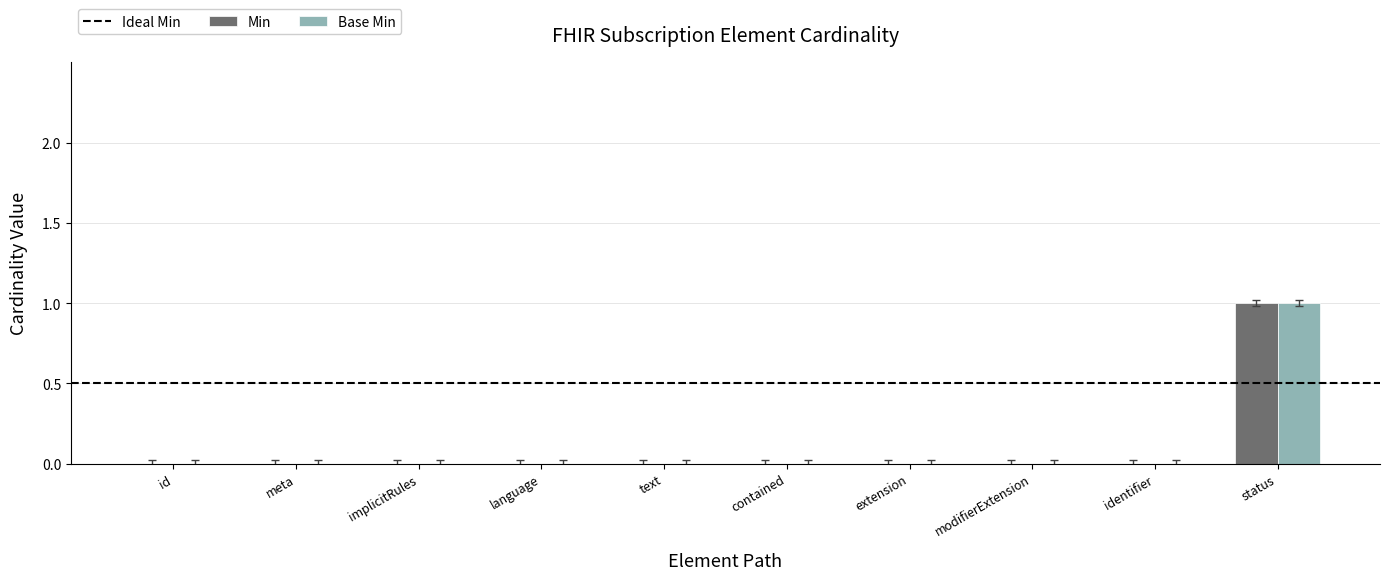

Which category has the highest value across all series?

status